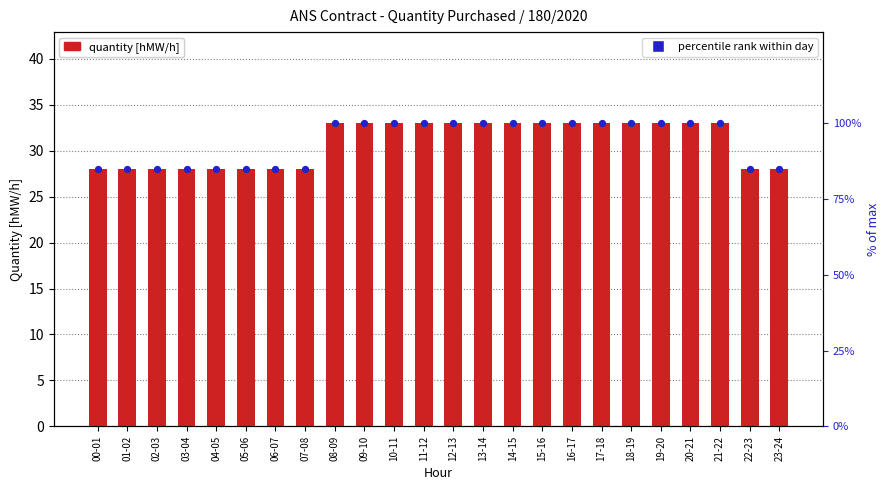

At which category is the sum across all series the highest?

08-09